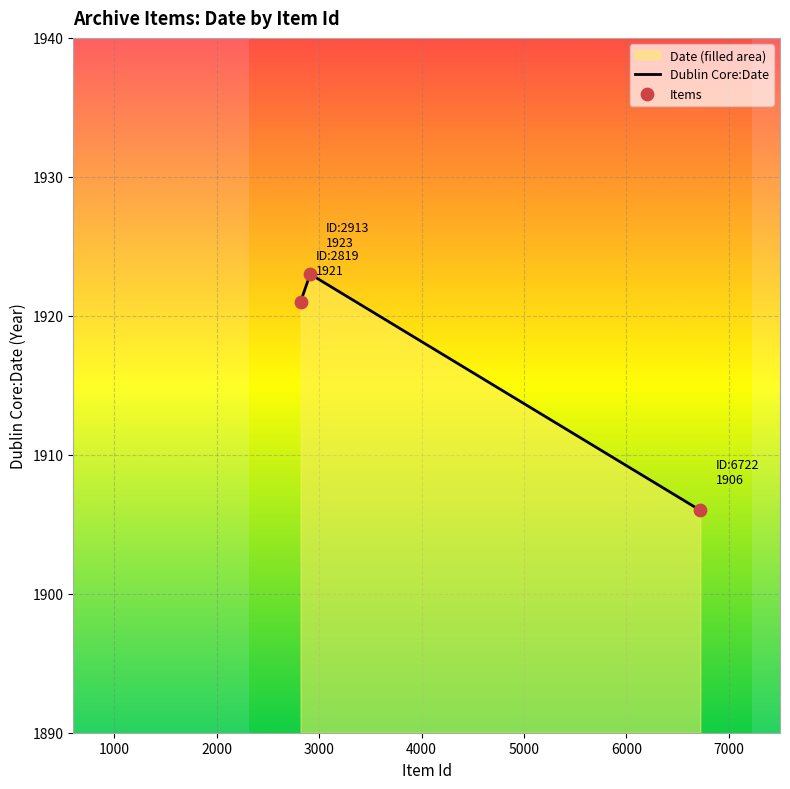

Between 2819 and 2913, which is larger?

2913